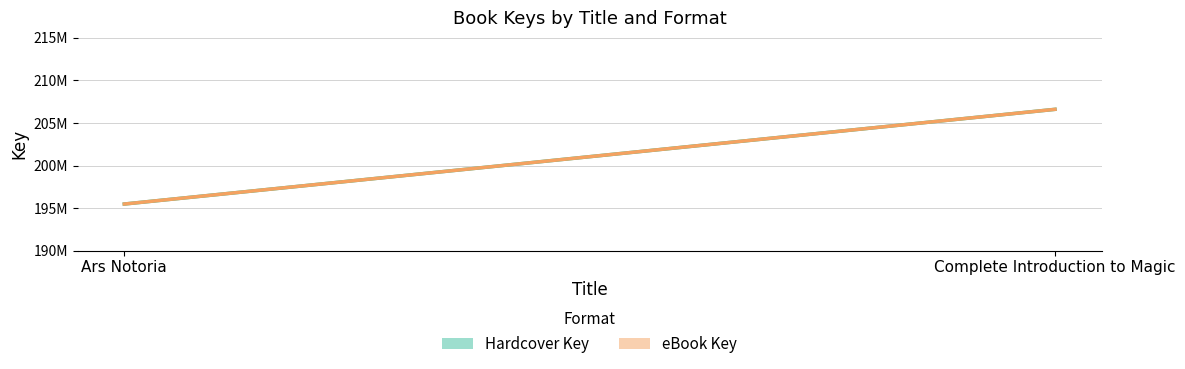

Which series has the largest total across all categories?

Hardcover Key